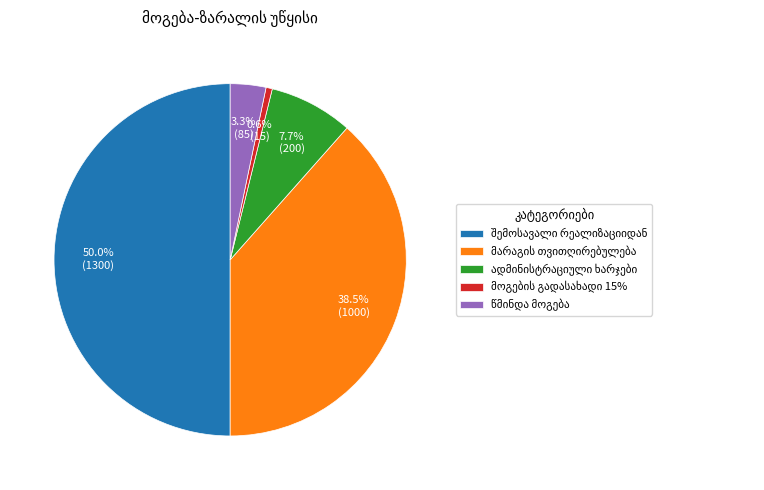

What percentage is NOT represented by მარაგის თვითღირებულება?

61.5%